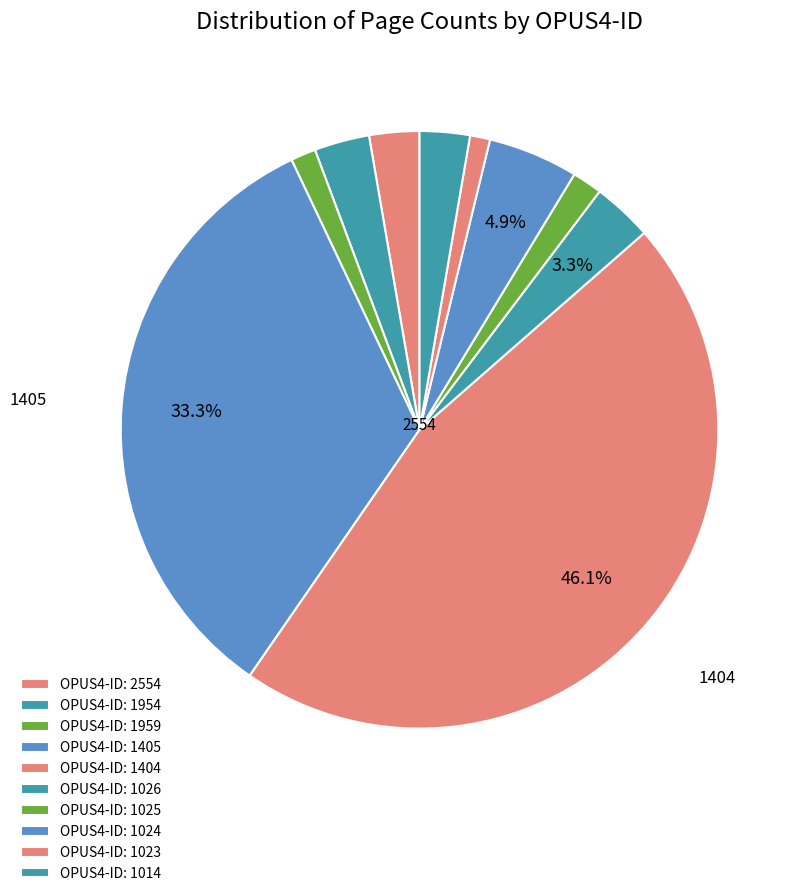

Count the number of slices in the pie.

10